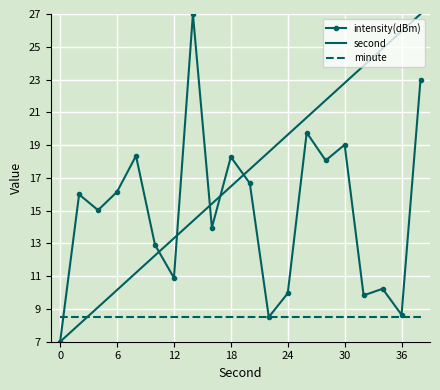

Which series has the largest total across all categories?

second